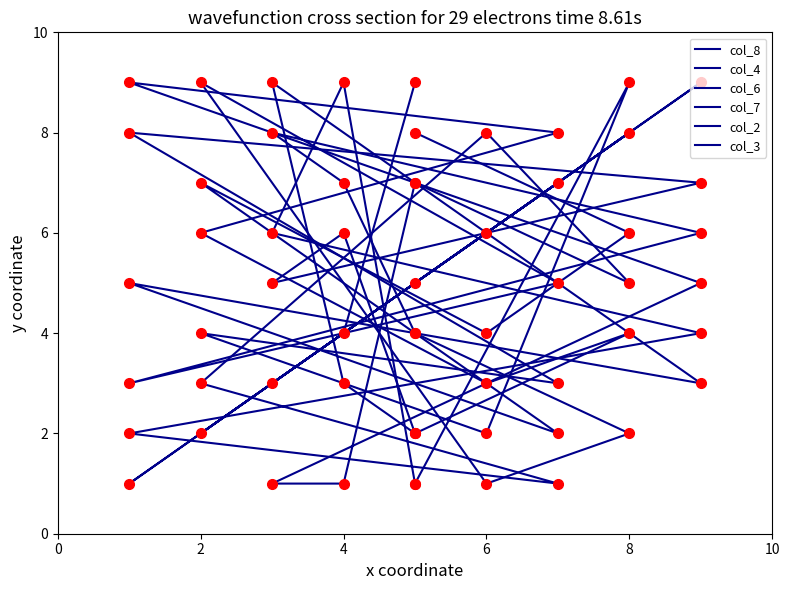

Which series has the largest total across all categories?

col_2